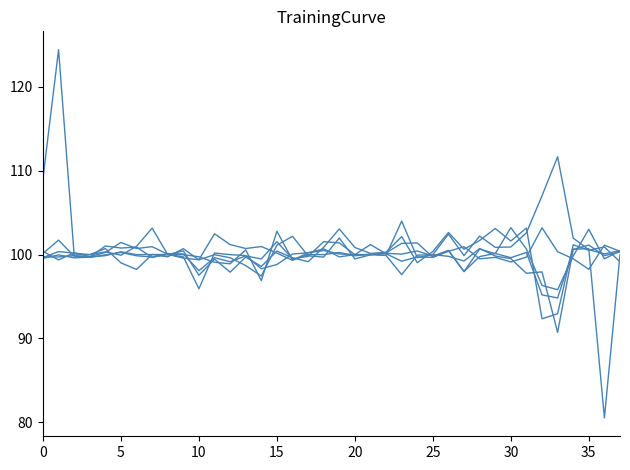

Reading left to right, what are all the values shown in this chart?

I: 100.1	101.7	99.8	99.7	99.9	100.3	100.0	100.0	100.0	99.7	95.9	100.2	100.0	99.9	98.3	98.8	100.1	100.2	100.5	100.1	100.0	100.0	99.9	104.0	99.6	100.0	102.4	99.9	102.2	100.9	100.9	102.6	107.0	111.7	102.0	100.6	100.1	100.5
III: 99.6	100.0	99.6	99.7	101.0	100.8	100.9	99.7	100.1	100.1	98.1	99.6	99.2	99.9	99.5	101.5	99.5	99.8	101.5	101.4	100.0	101.2	100.1	99.2	99.7	99.7	100.5	98.0	99.8	100.1	99.6	100.3	95.2	94.8	100.6	101.1	99.9	100.3
II: 99.7	100.4	100.2	100.0	100.3	99.9	101.0	103.2	100.0	100.5	97.5	99.5	97.9	99.7	98.6	100.4	99.6	99.2	100.9	103.1	100.9	100.1	100.3	102.1	99.0	100.4	102.6	100.6	101.7	103.1	101.6	103.2	92.3	93.0	101.2	100.5	100.9	99.1
XII: 109.1	124.4	100.0	100.0	100.7	99.0	98.2	100.0	99.7	100.7	99.4	100.0	99.6	98.7	97.4	101.1	102.2	99.9	99.7	102.0	99.5	100.0	100.2	101.3	101.4	99.7	100.4	100.9	99.5	99.7	99.1	99.7	103.2	100.3	99.5	98.2	101.1	100.4
IV: 100.4	99.4	100.2	99.8	100.3	101.5	100.7	100.9	100.0	99.6	99.4	102.5	101.2	100.7	101.0	100.2	99.3	100.2	100.7	99.7	100.0	100.0	100.2	100.1	100.4	99.8	100.5	98.0	100.7	100.1	103.2	100.7	96.3	95.8	99.8	103.0	99.5	100.4
VI: 99.7	99.7	99.9	99.7	100.0	100.3	99.9	99.7	100.0	100.0	99.7	99.1	98.9	100.6	96.9	102.8	99.3	100.0	100.0	100.3	99.9	100.1	99.9	97.6	99.9	100.0	99.8	99.2	100.7	99.8	99.5	97.8	97.9	90.7	100.6	100.7	80.5	100.0